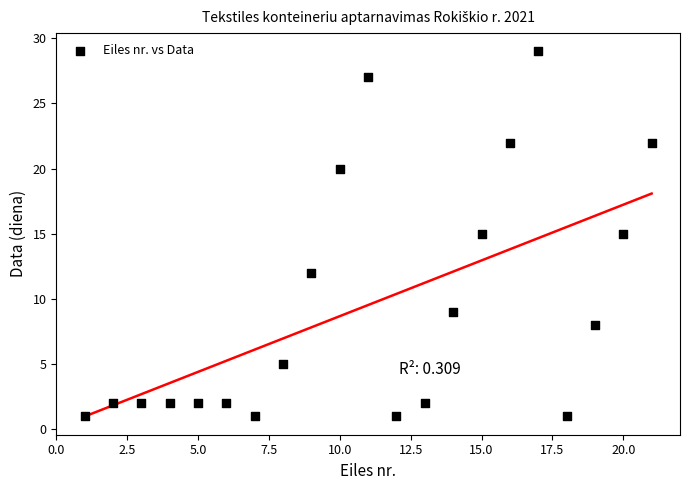

What is the range of X values (max minus min)?

20